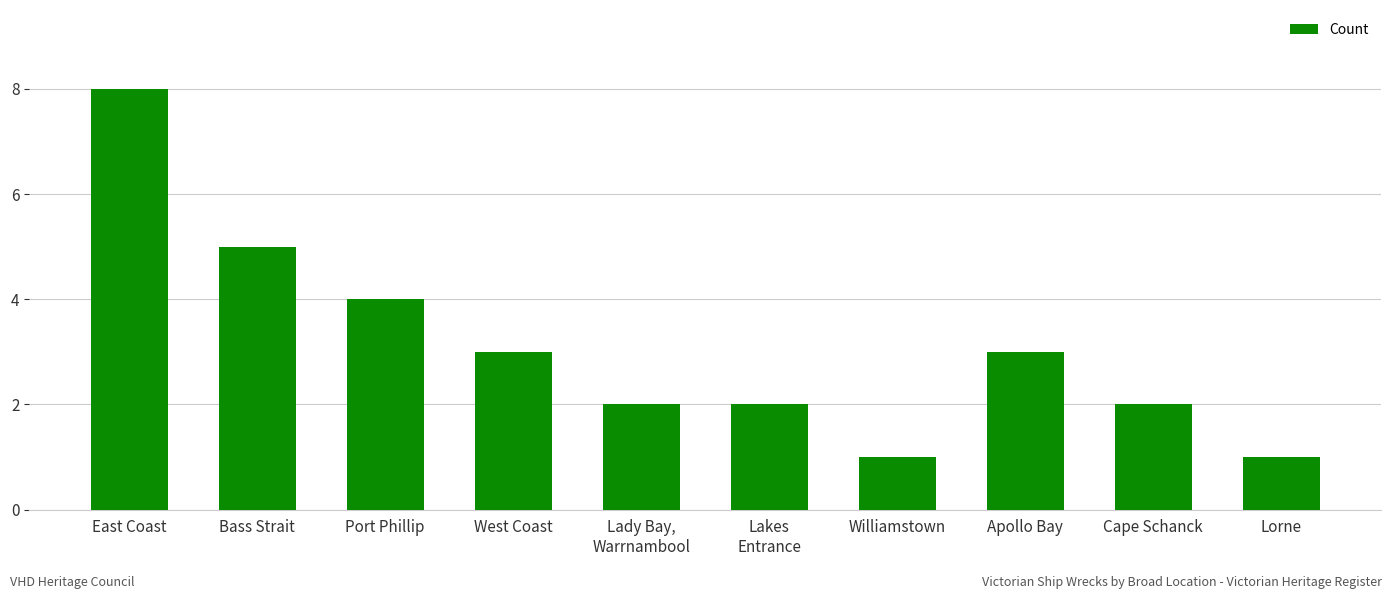

What is the label of the 3rd bar from the right?

Apollo Bay